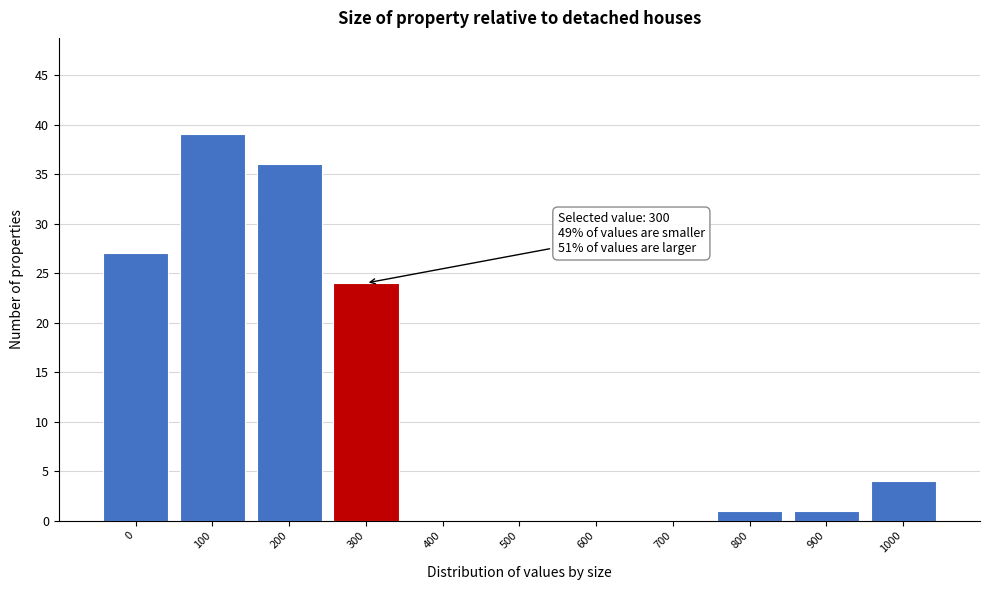

Reading right to left, list all the values displayed in this chart.

1000=4	900=1	800=1	700=0	600=0	500=0	400=0	300=24	200=36	100=39	0=27